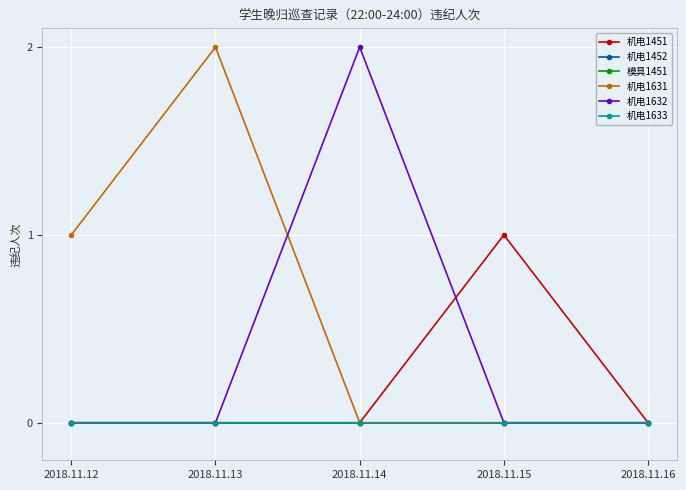

Is the value of 机电1452 at 2018.11.15 greater than the value of 模具1451 at 2018.11.16?

No